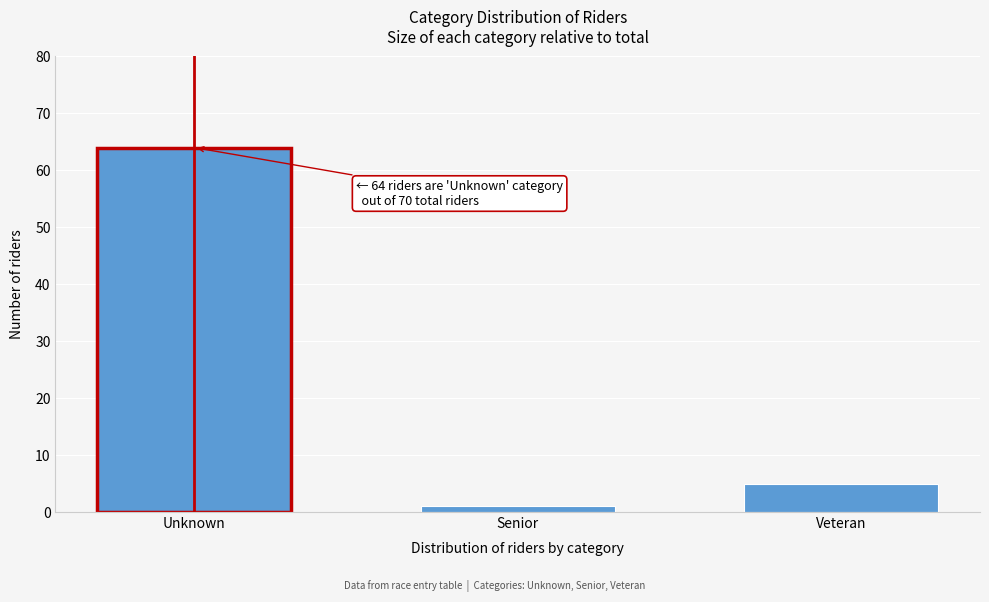

Reading left to right, what are all the values shown in this chart?

64	1	5